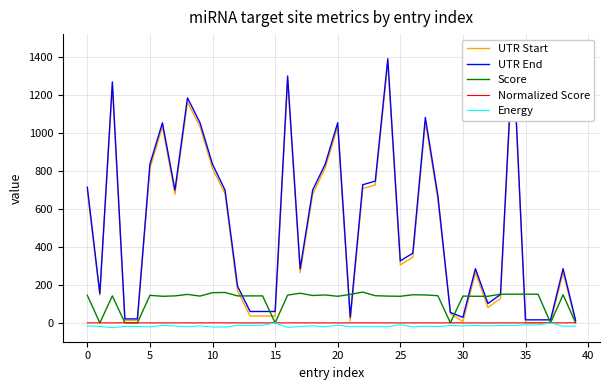

What is the spread (max minus min) of values at 28?

689.5